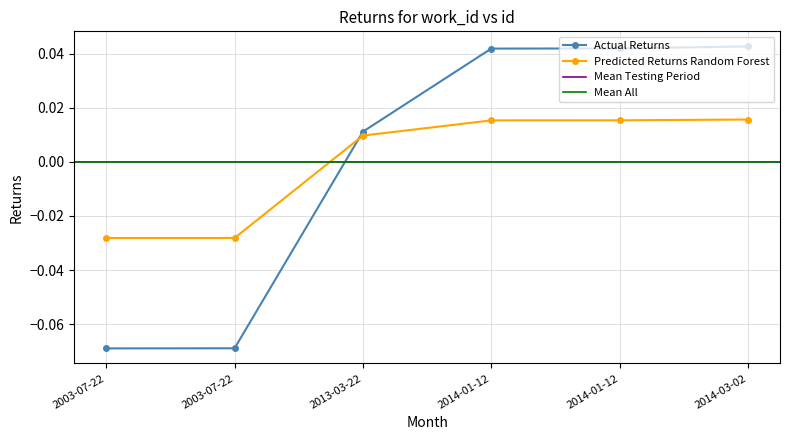

Between 2014-03-02 and 2014-01-12, which is larger?

2014-03-02